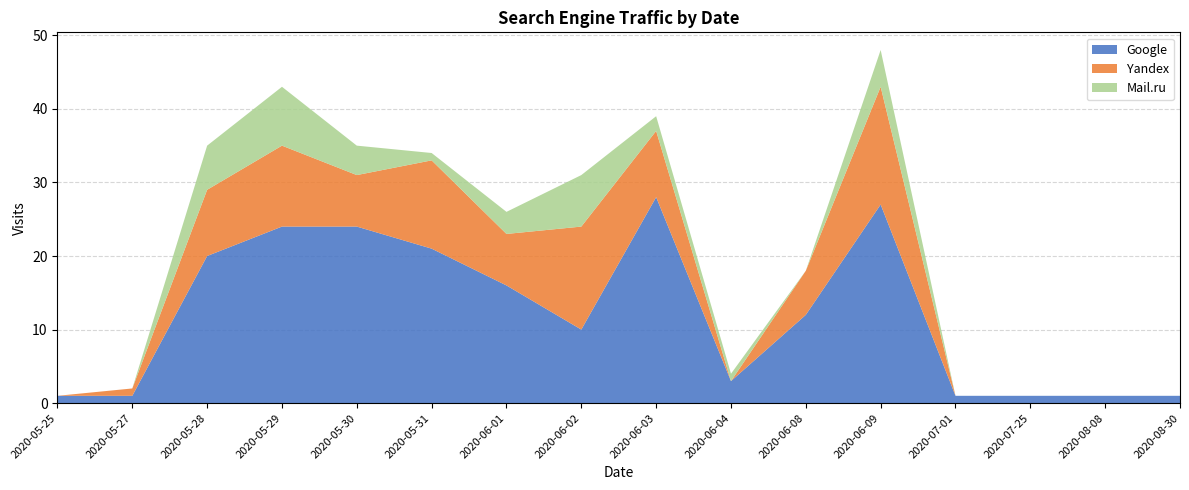

Between 2020-05-30 and 2020-06-09, which series saw the biggest shift?

Yandex